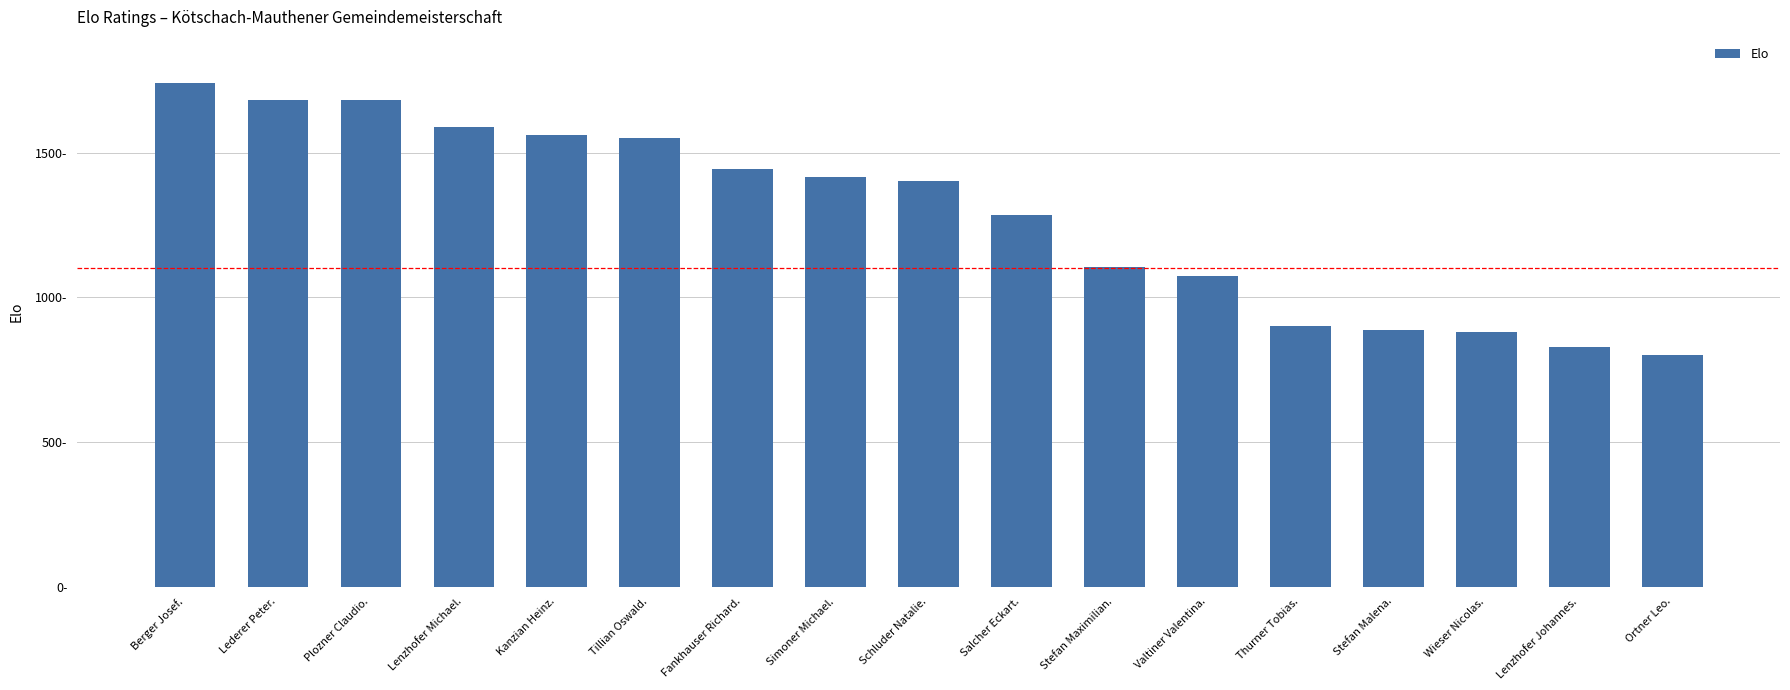

What is the greatest value displayed?

1742